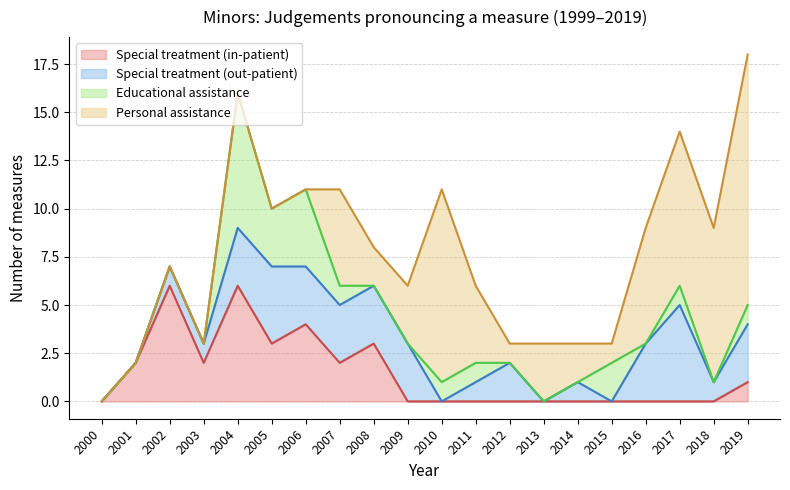

What is the total value across all series at 2005?

10